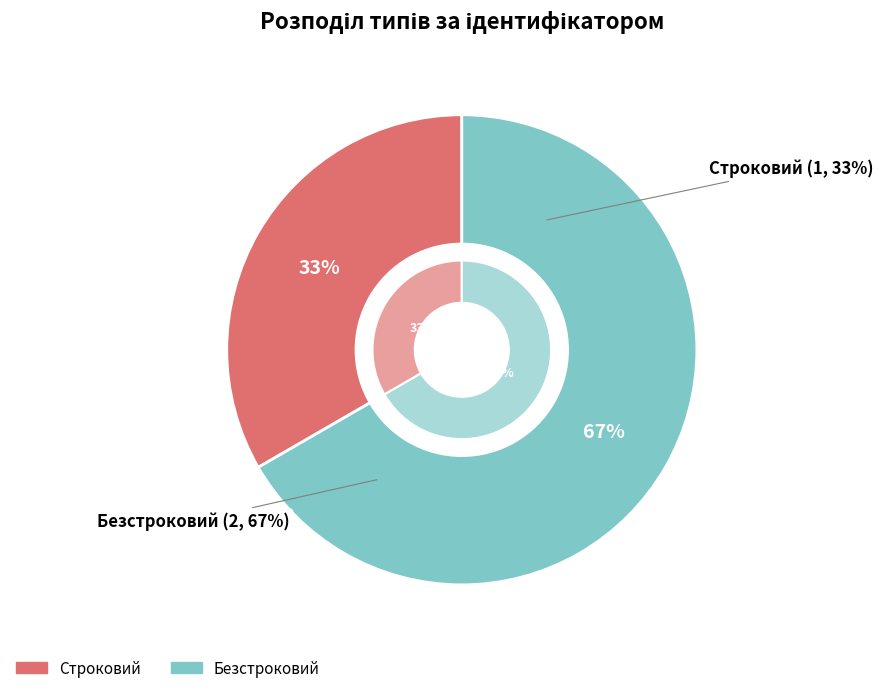

Count the number of slices in the pie.

2